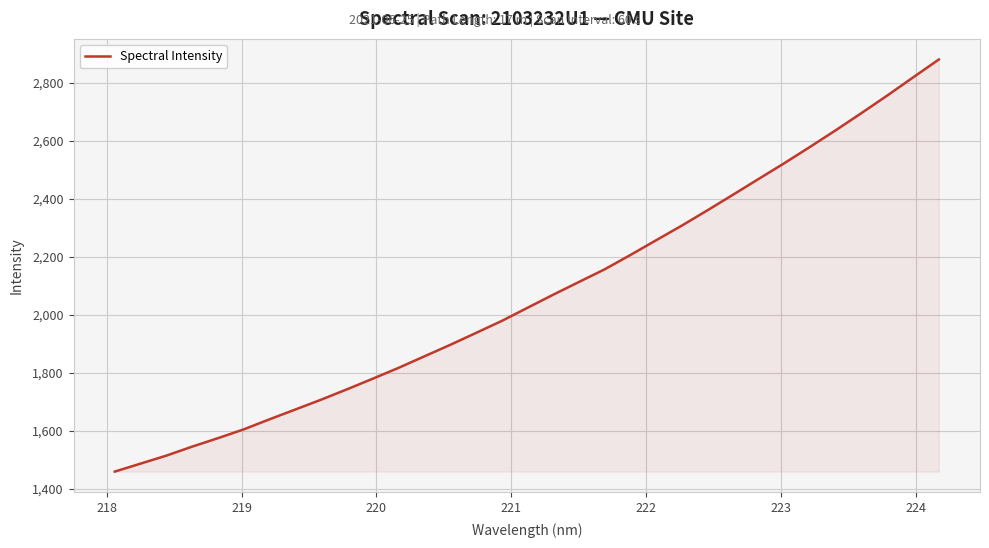

What is the difference between the maximum and minimum values?

1421.0